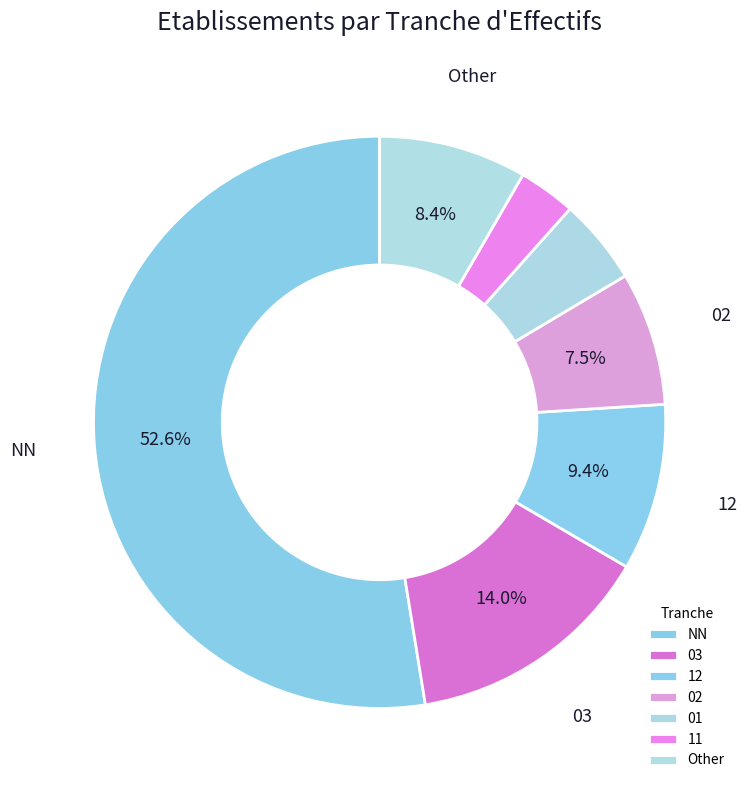

To the nearest percent, what is the average slice percentage?

14%